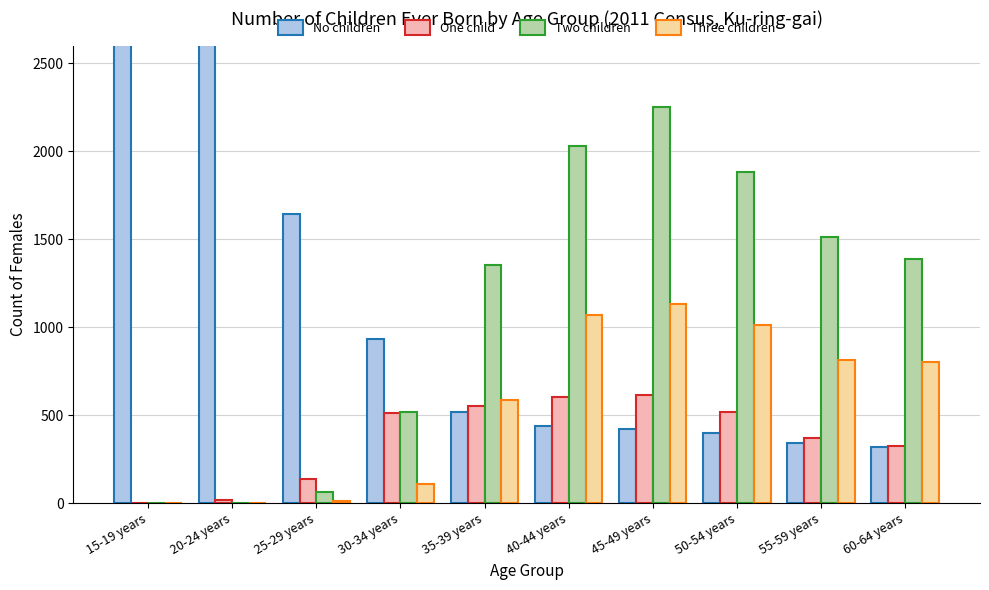

At which label is One child closest to 309?

60-64 years